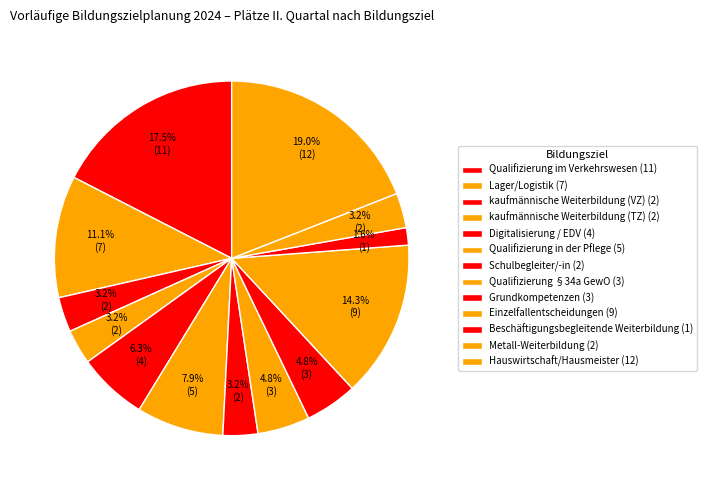

To the nearest percent, what percentage of the pie is kaufmännische Weiterbildung (VZ)?

3%